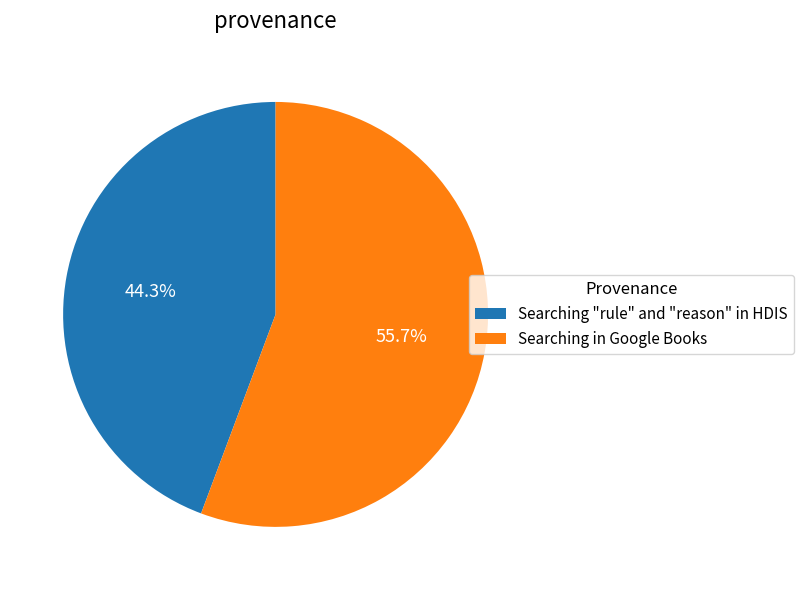

Which category accounts for the majority?

Searching in Google Books